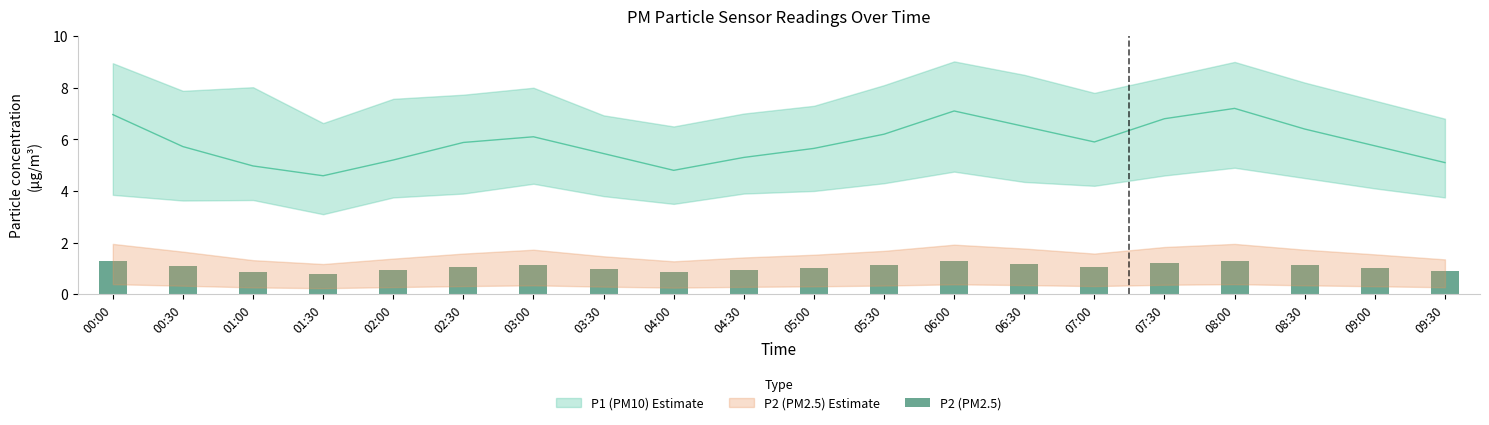

What is the value of the 18th bar from the left?

1.1